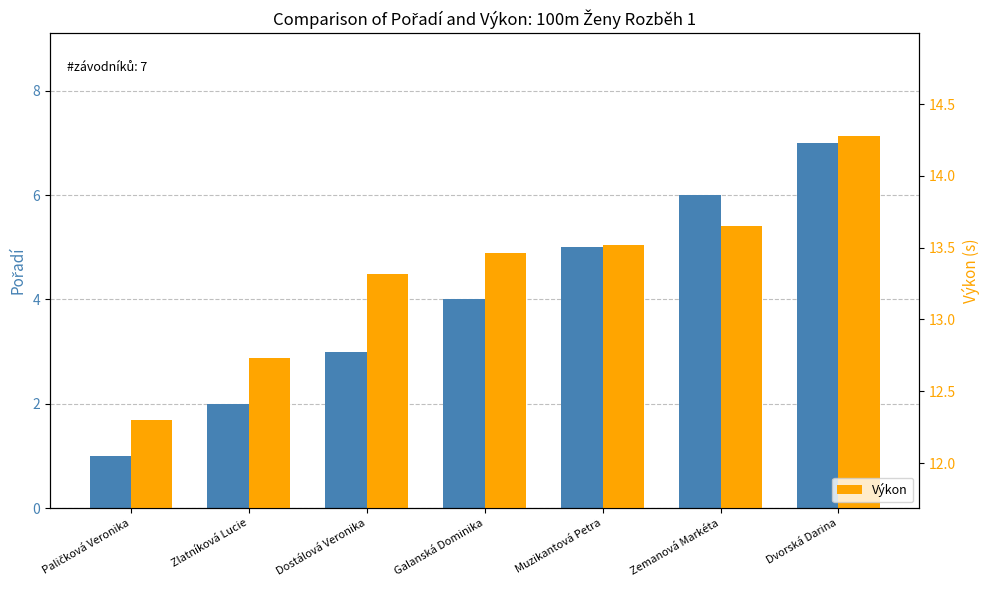

What is the value of the Výkon bar at the 6th from the left?

13.7